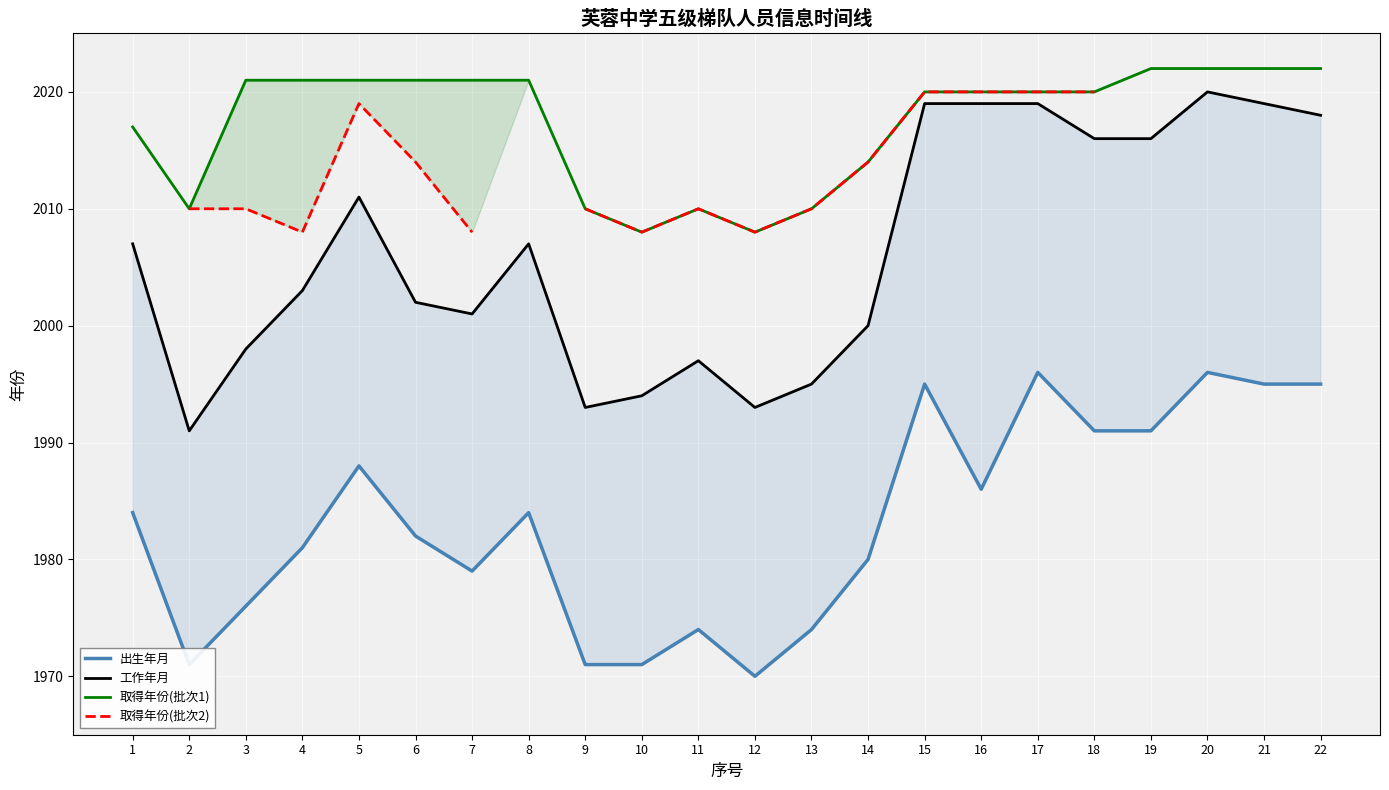

At how many categories does at least one series exceed 1985?

22